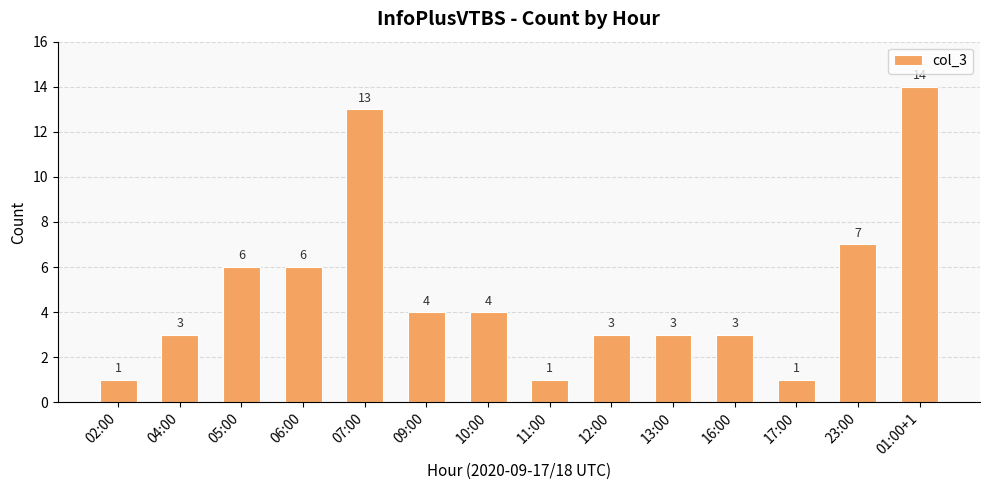

Reading left to right, transcribe all the data shown in this chart.

1	3	6	6	13	4	4	1	3	3	3	1	7	14